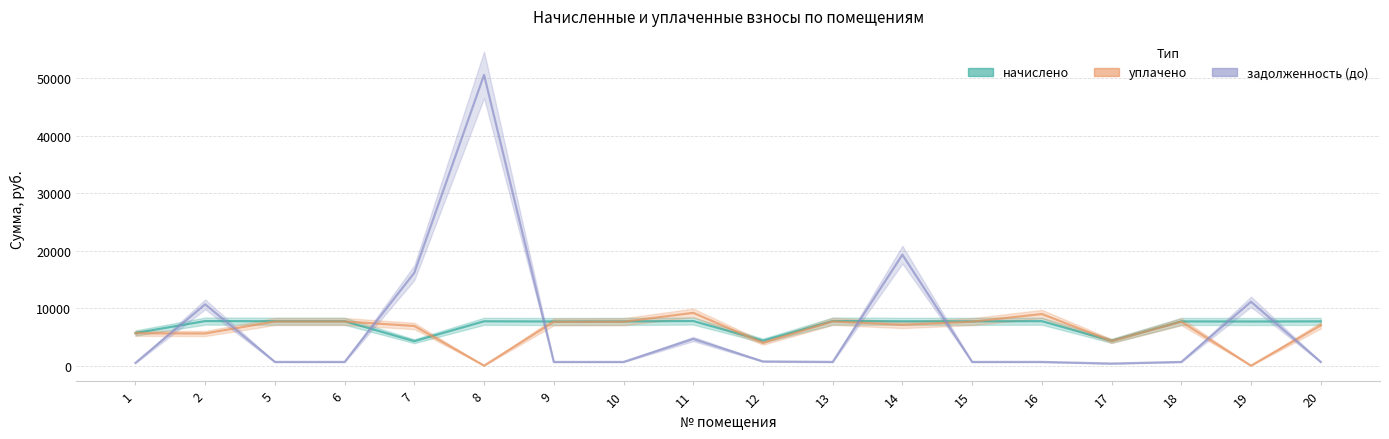

How many positive values does the уплачено series have?

16